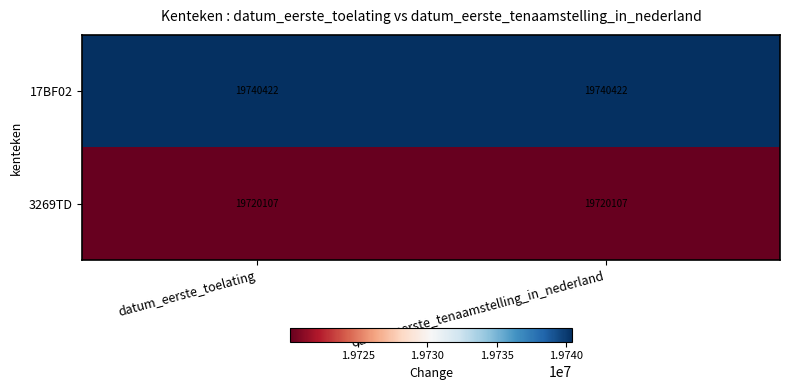

List the series in order of their peak value, highest first.

17BF02, 3269TD